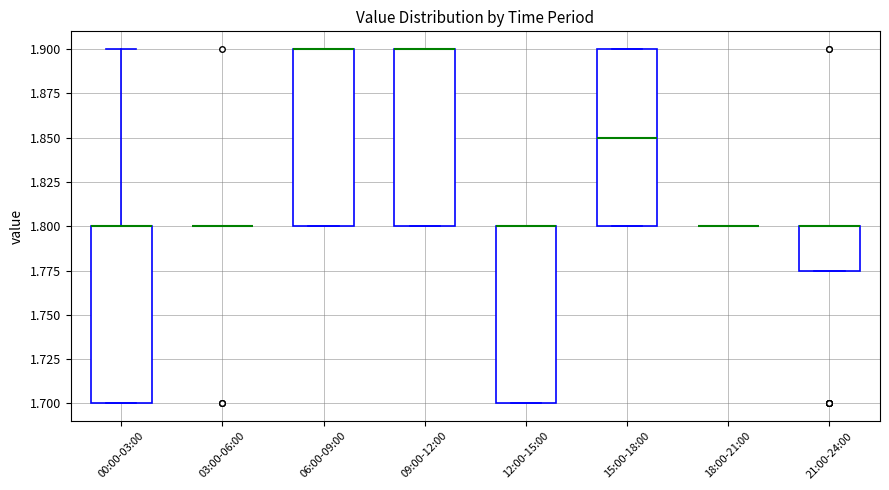

Where is the lower edge of the box for 09:00-12:00 on the y-axis? The values are not printed on the chart, so give them approximately, as read against the axis.

1.800